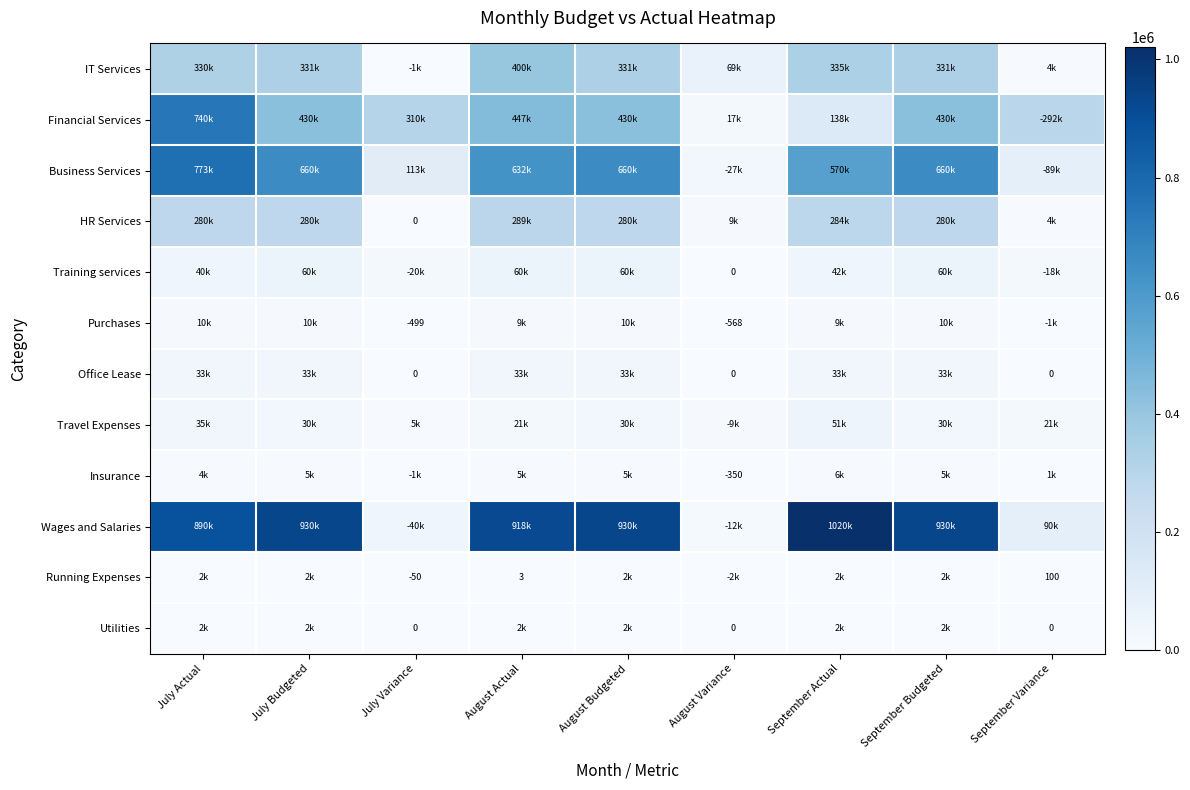

At how many categories does at least one series exceed 62022?

9